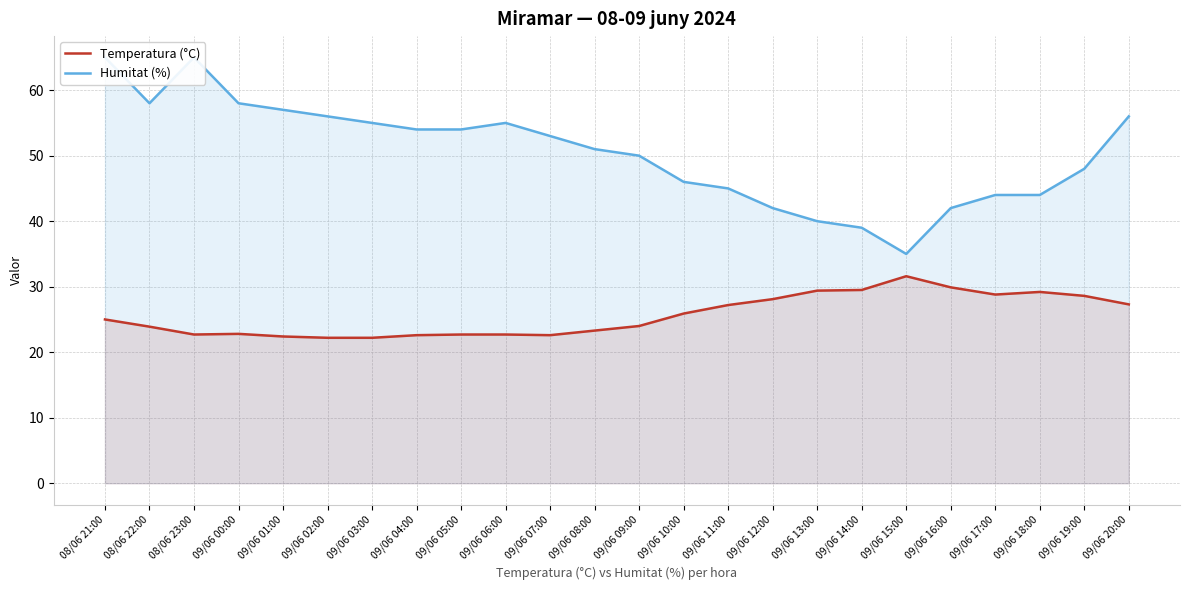

What is the highest value of the Humitat (%) series?

65.0